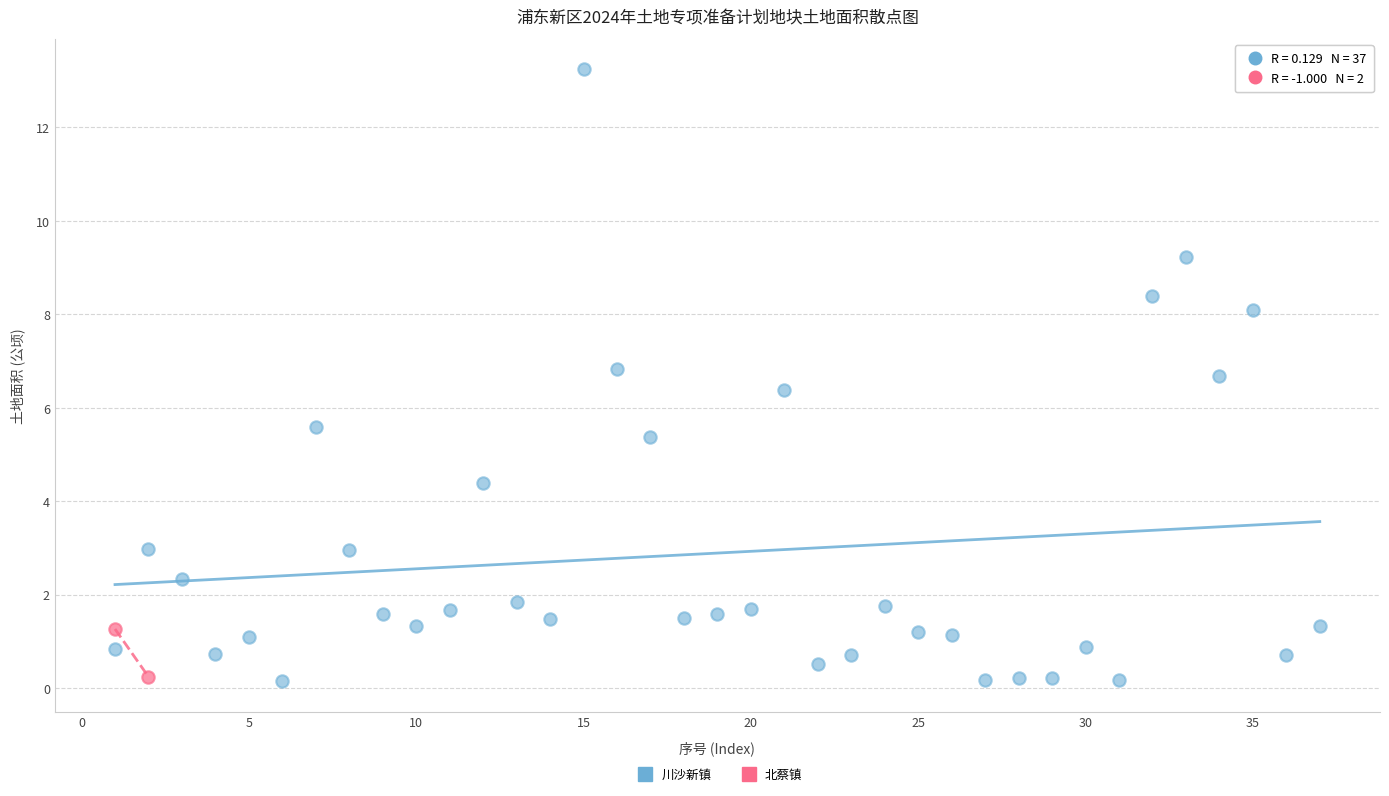

What are all the series names shown in the legend?

川沙新镇, 北蔡镇